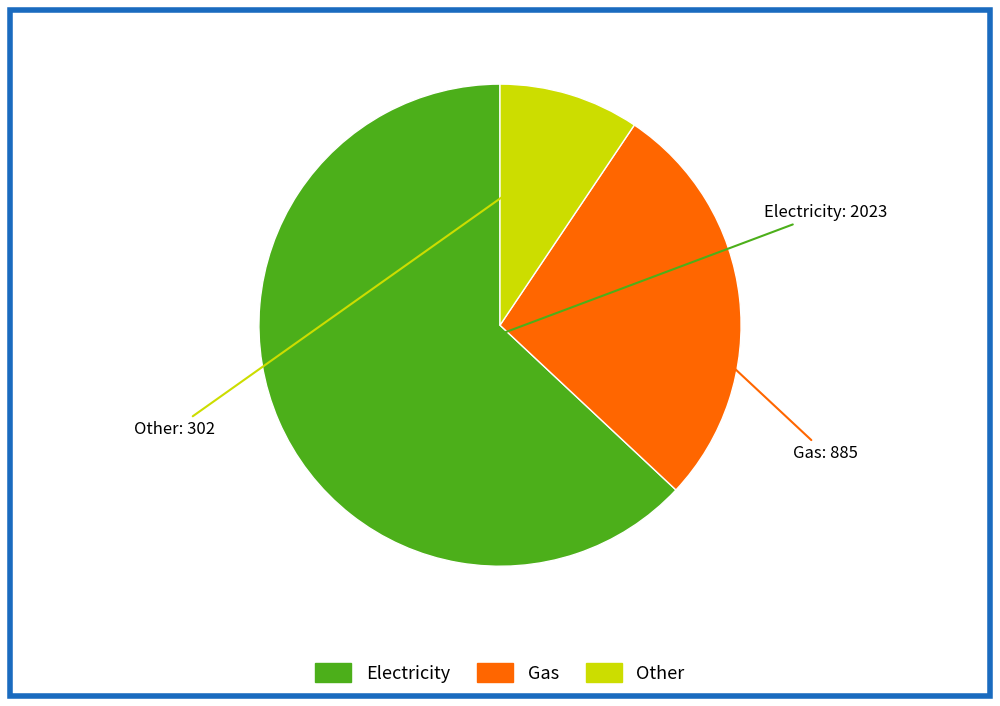

How many segments does this pie chart have?

3